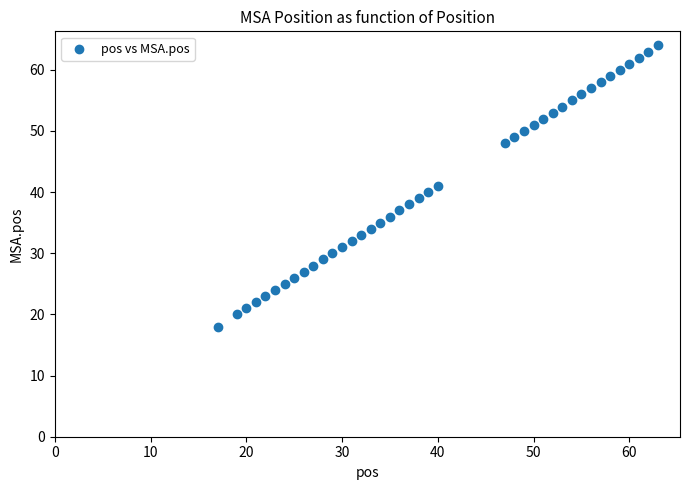

What is the range of Y values (max minus min)?

46